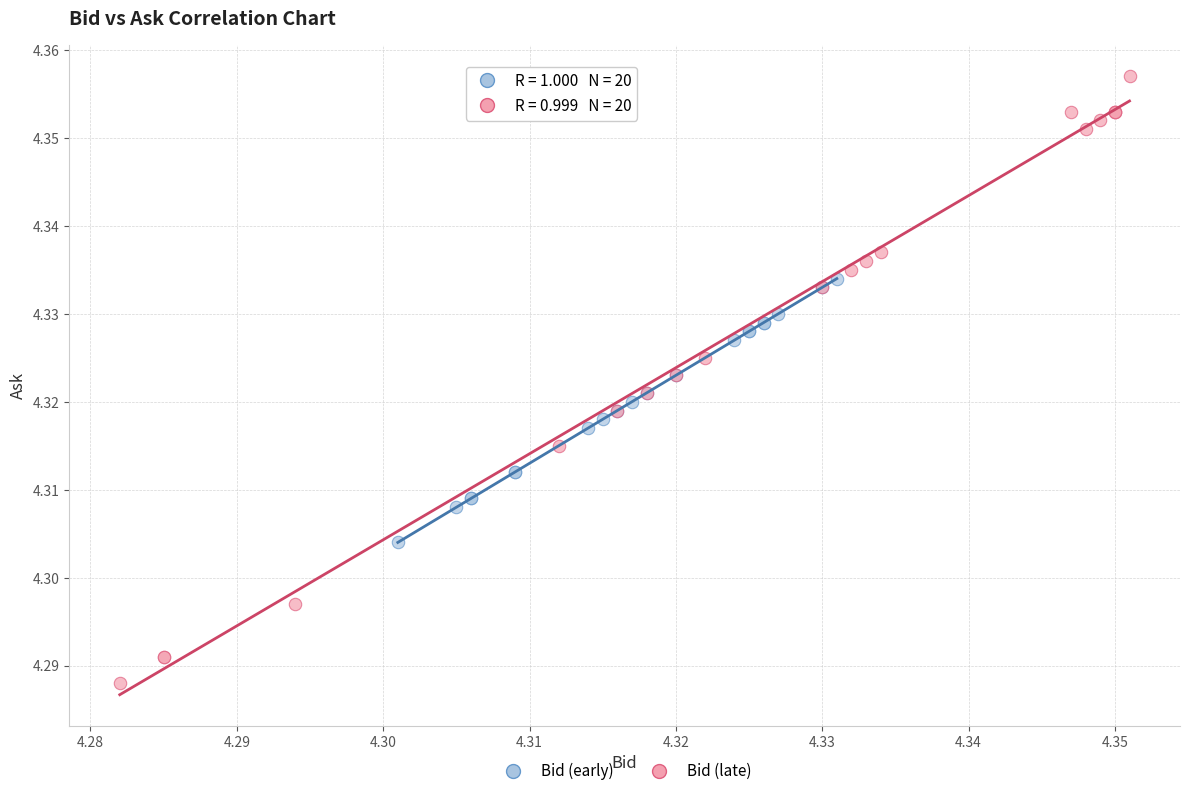

Which series reaches the minimum Y coordinate?

Bid (late)